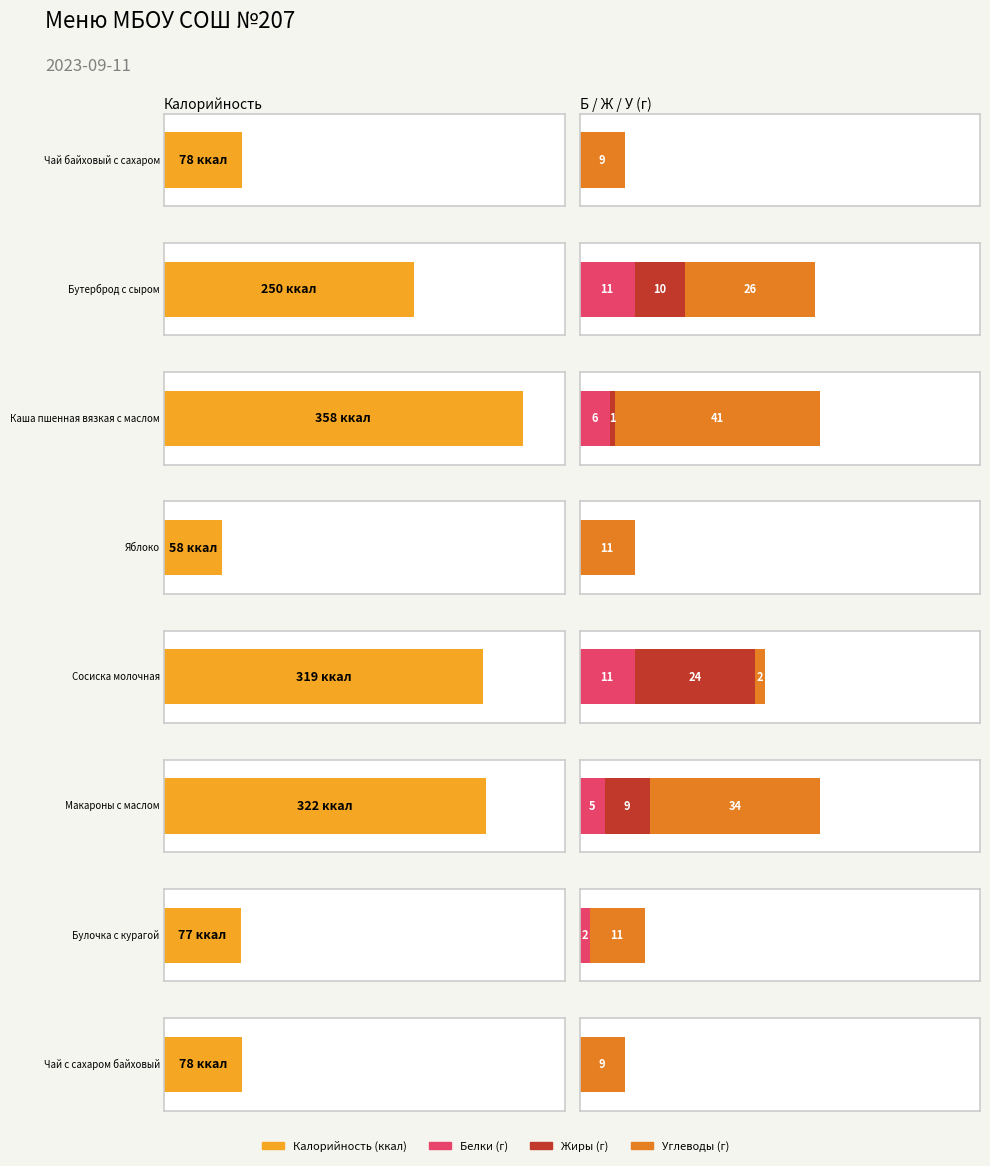

At how many categories does at least one series exceed 277?

3